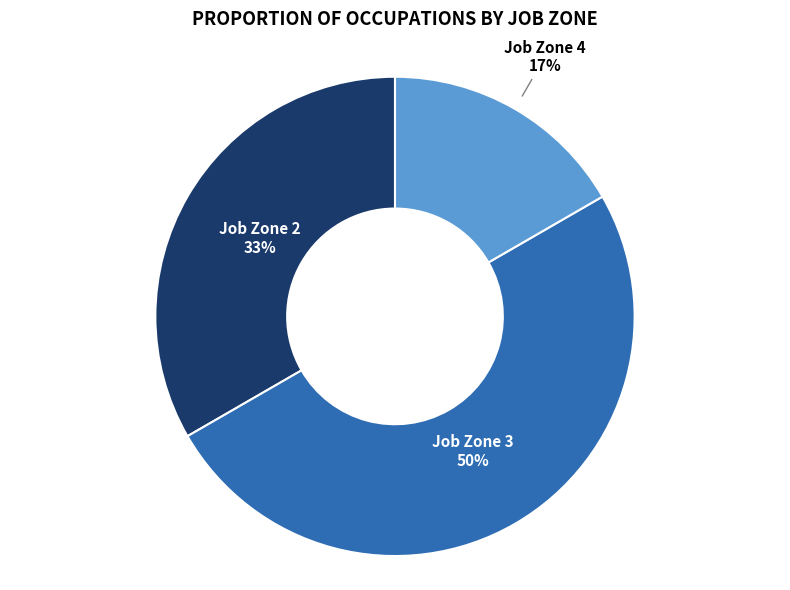

To the nearest percent, what is the average slice percentage?

33%